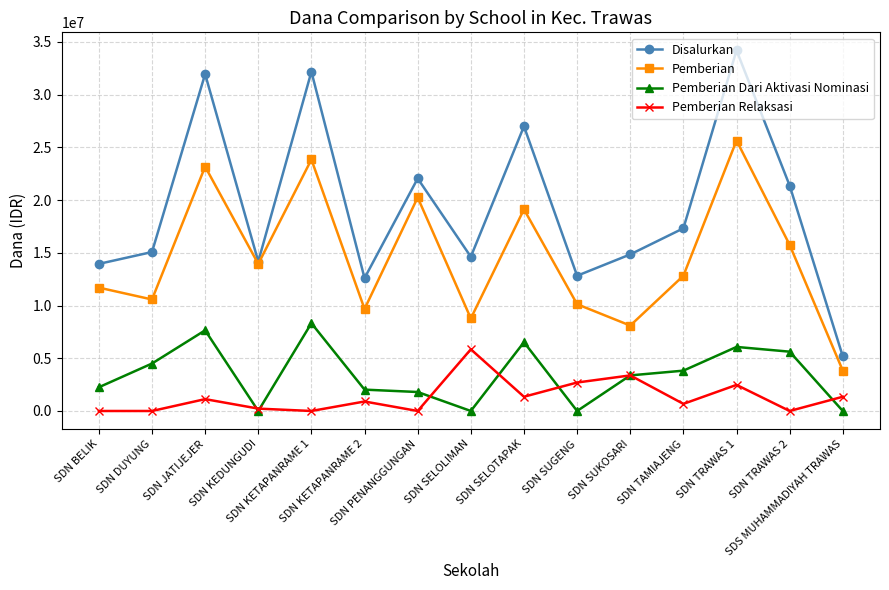

What is the difference between the maximum and minimum values in the Pemberian series?

21825000